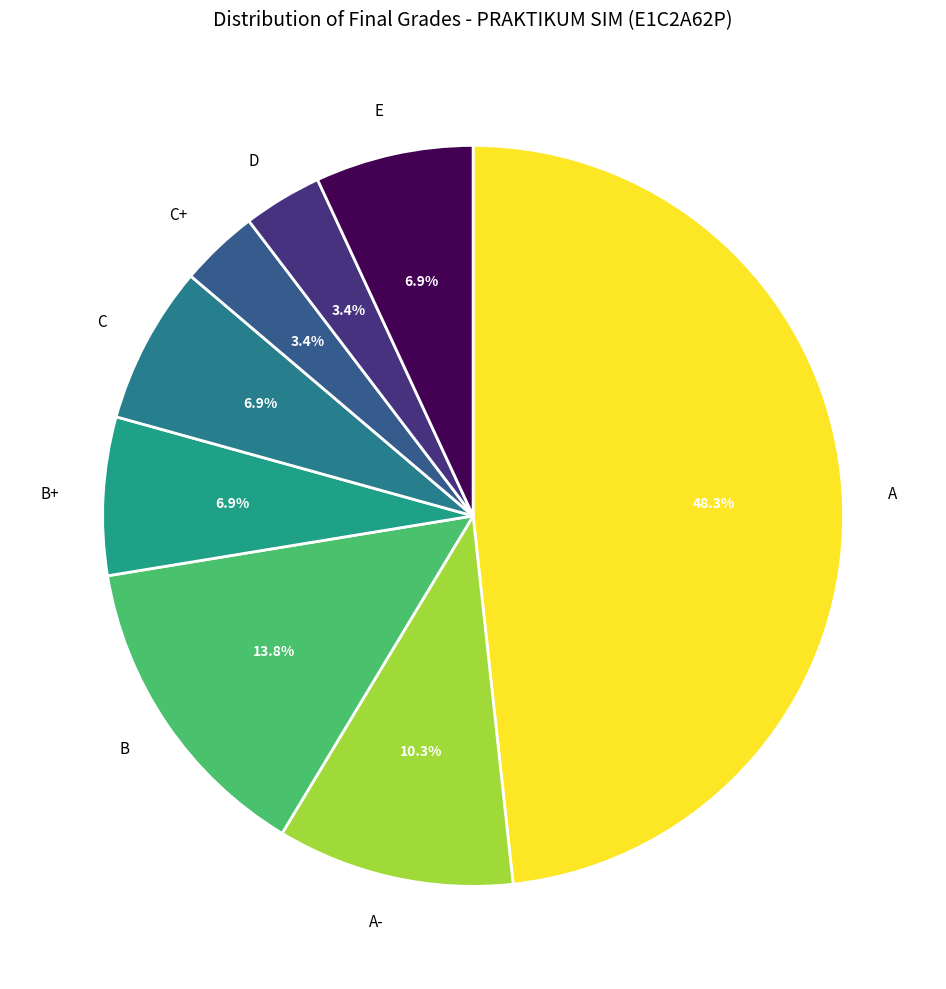

How many segments does this pie chart have?

8